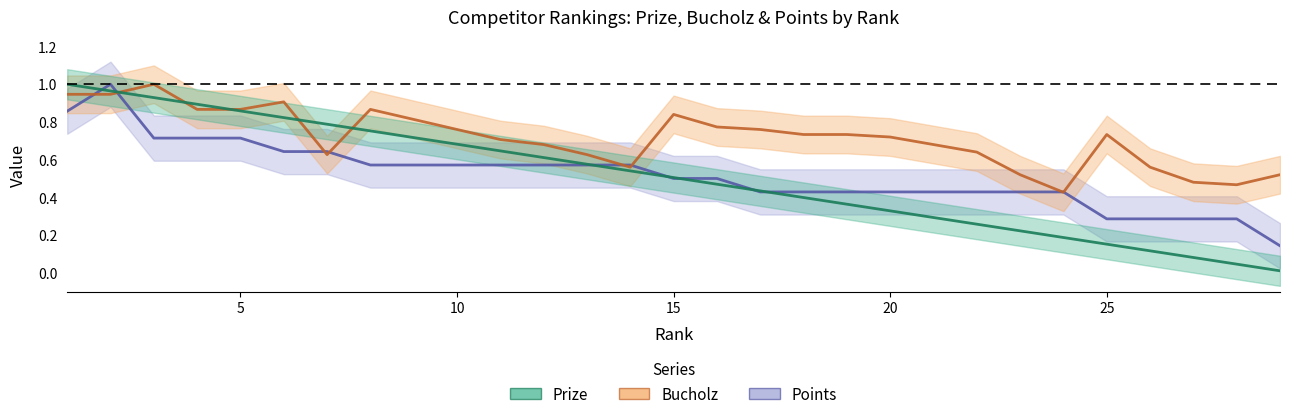

What is the value of the Bucholz point at the 21st from the left?

0.7